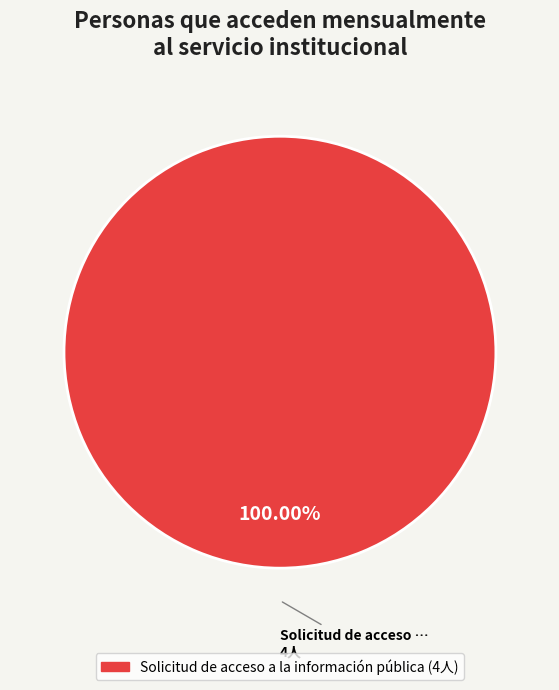

How many segments does this pie chart have?

1